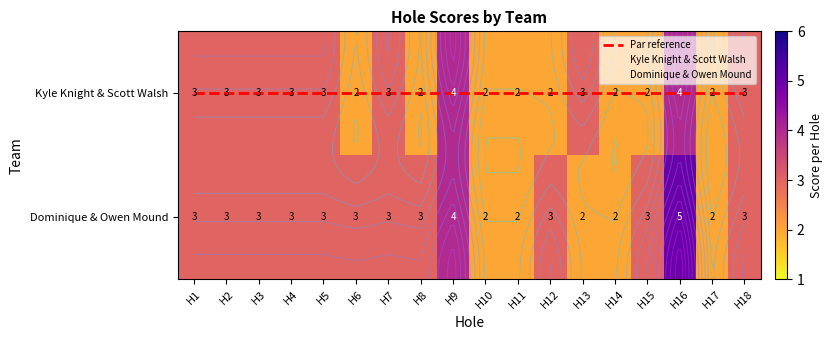

How many data points in Dominique & Owen Mound are above 3?

2